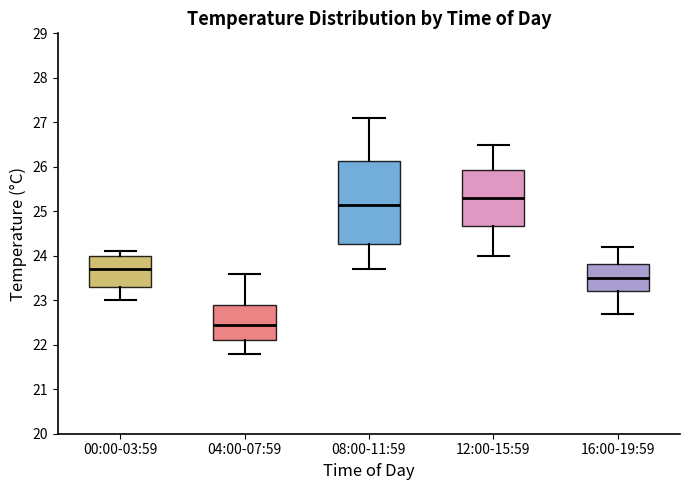

Which box's median line is the highest?

12:00-15:59